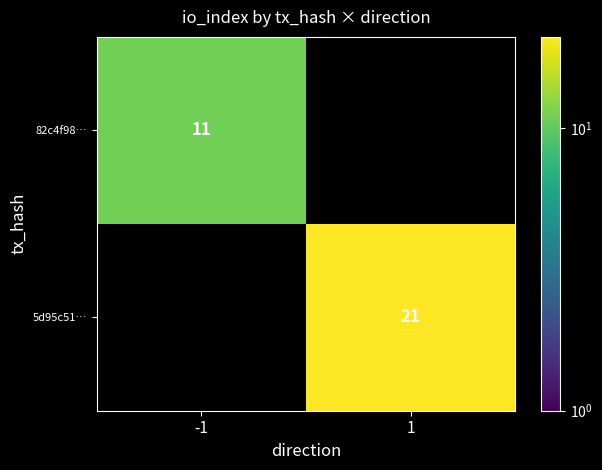

The value of 5d95c51… at 1 is 21. True or false?

True